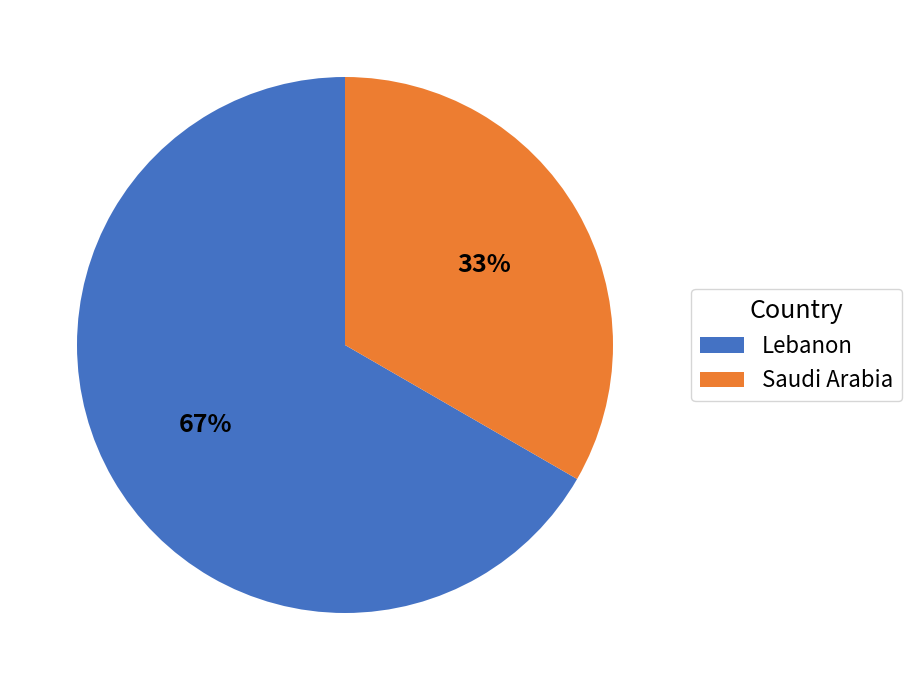

What is the ratio of the value at Saudi Arabia to the value at Lebanon?

0.5